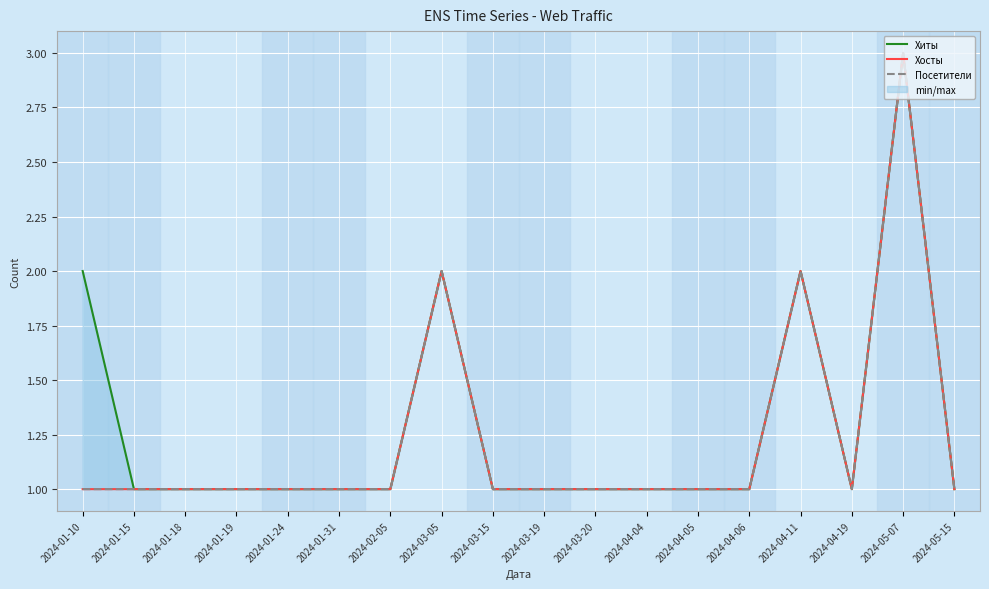

True or false: Посетители has more than 2 points higher than both neighbors.

True